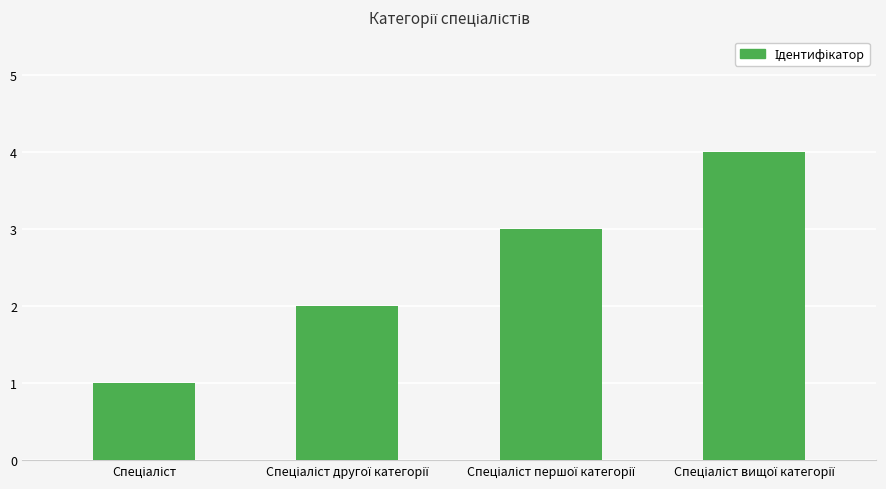

What is the maximum value shown in the chart?

4